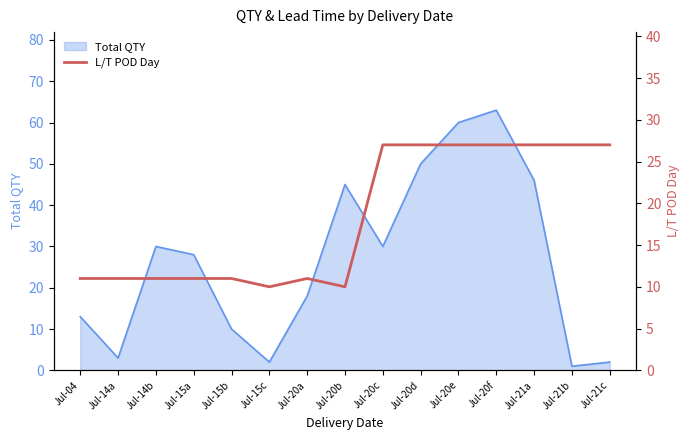

The Total QTY series shows 77 at Jul-20b. True or false?

False